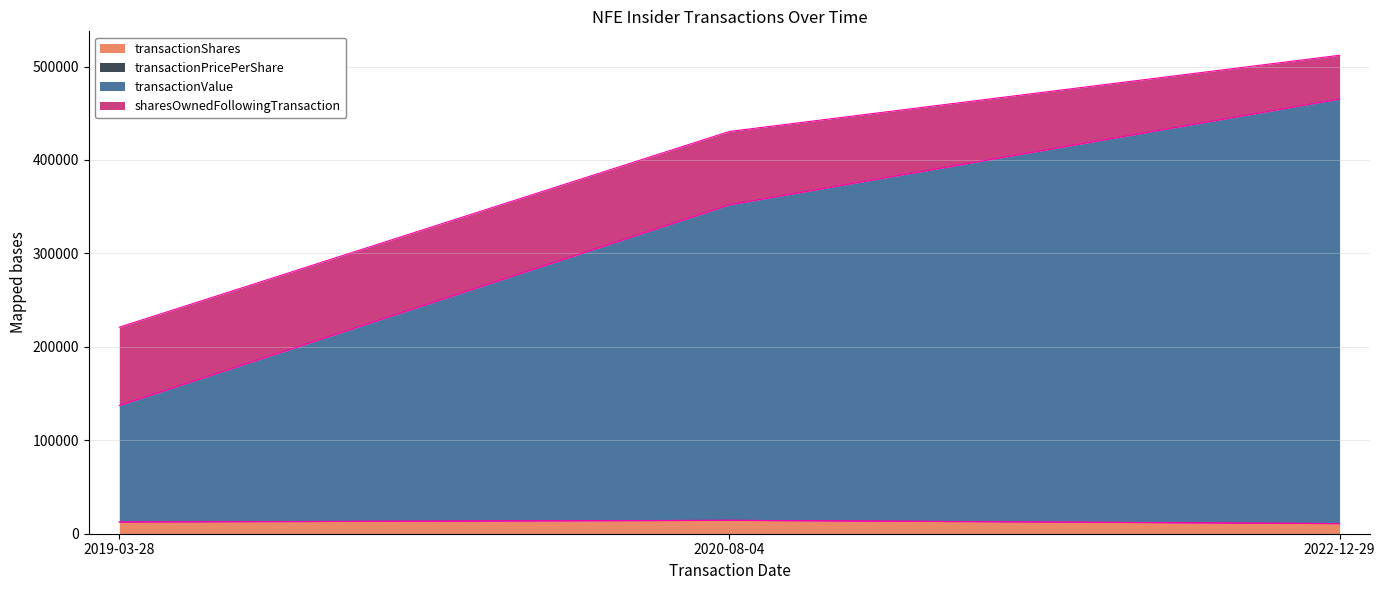

Which label corresponds to the largest value in the chart?

2022-12-29